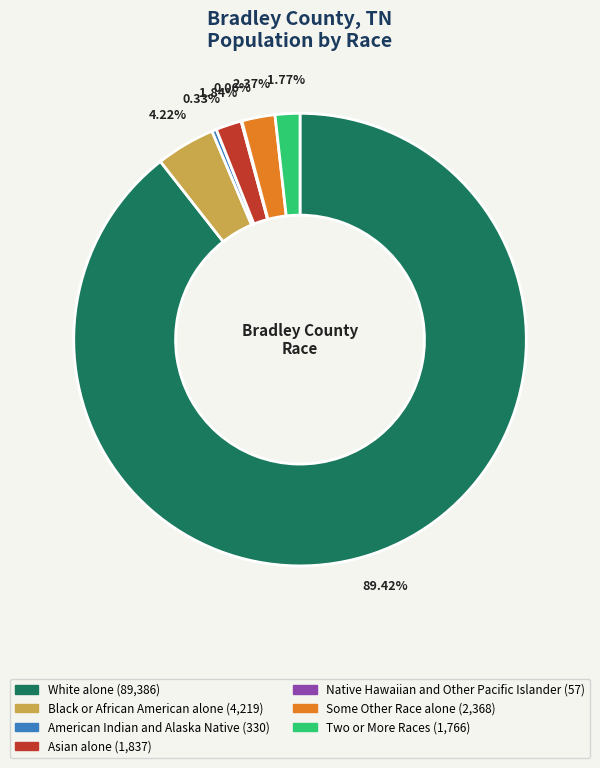

Combined, do Two or More Races (1,766) and Some Other Race alone (2,368) account for over 50%?

No